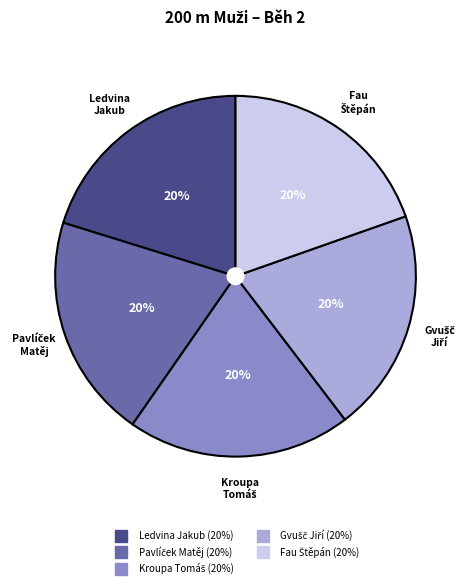

How many segments does this pie chart have?

5